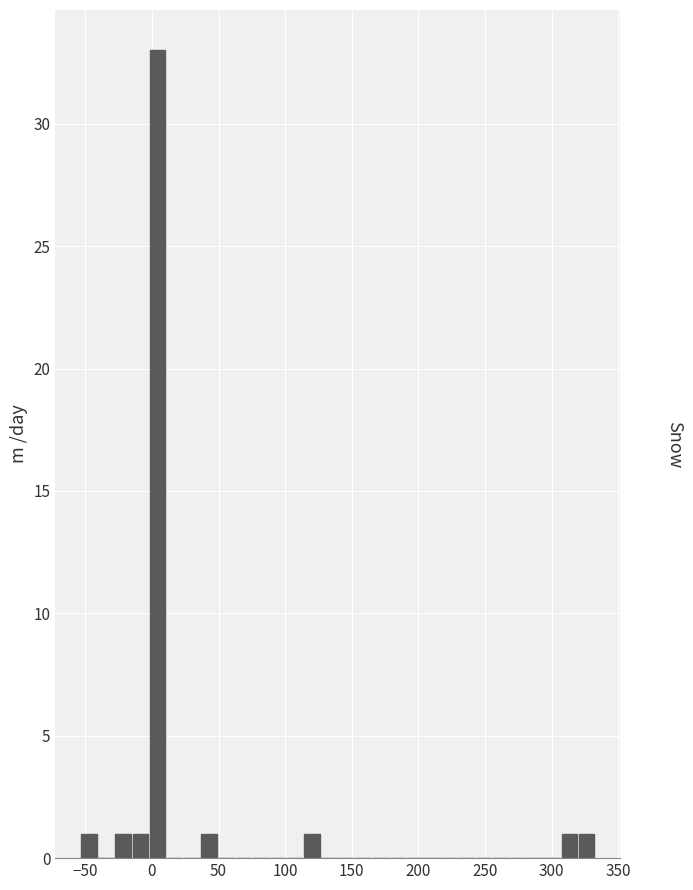

Around what value on the x-axis is the tallest bar? Give the approximate position of its centre, as read against the axis.

5